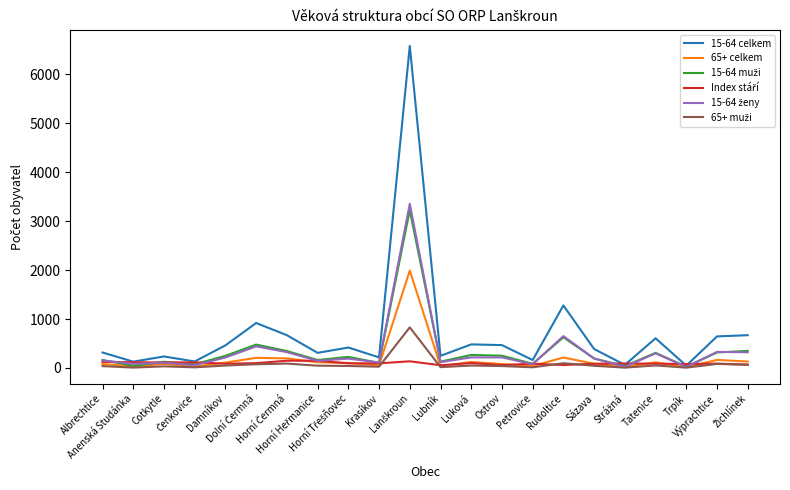

Which series has the largest total across all categories?

15-64 celkem